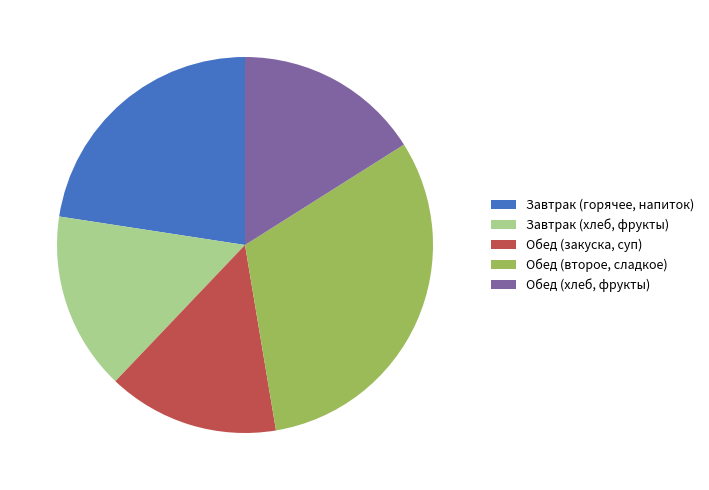

Approximately how many times larger is the value at Обед (хлеб, фрукты) compared to Обед (второе, сладкое)?

0.5